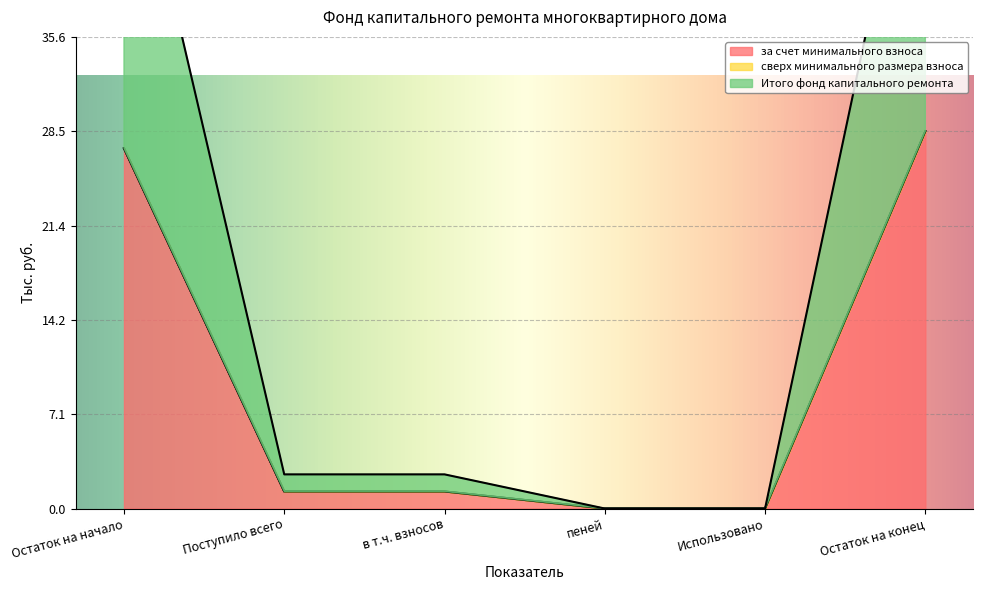

Which series has the widest spread of values?

за счет минимального взноса